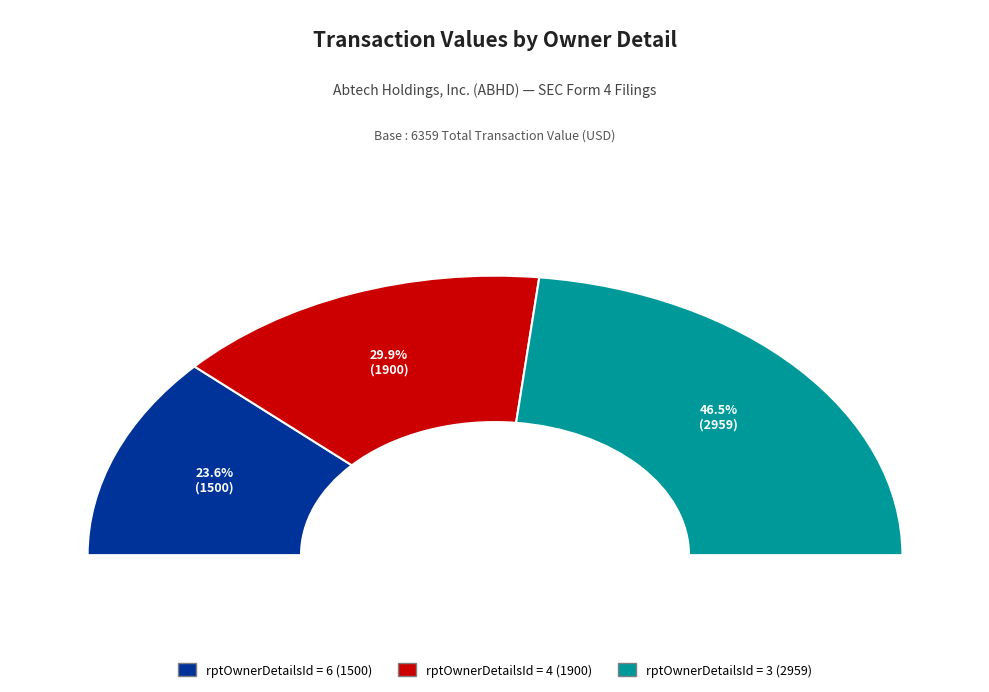

What is the smallest slice in the pie chart?

rptOwnerDetailsId=6 (2015-12-30)